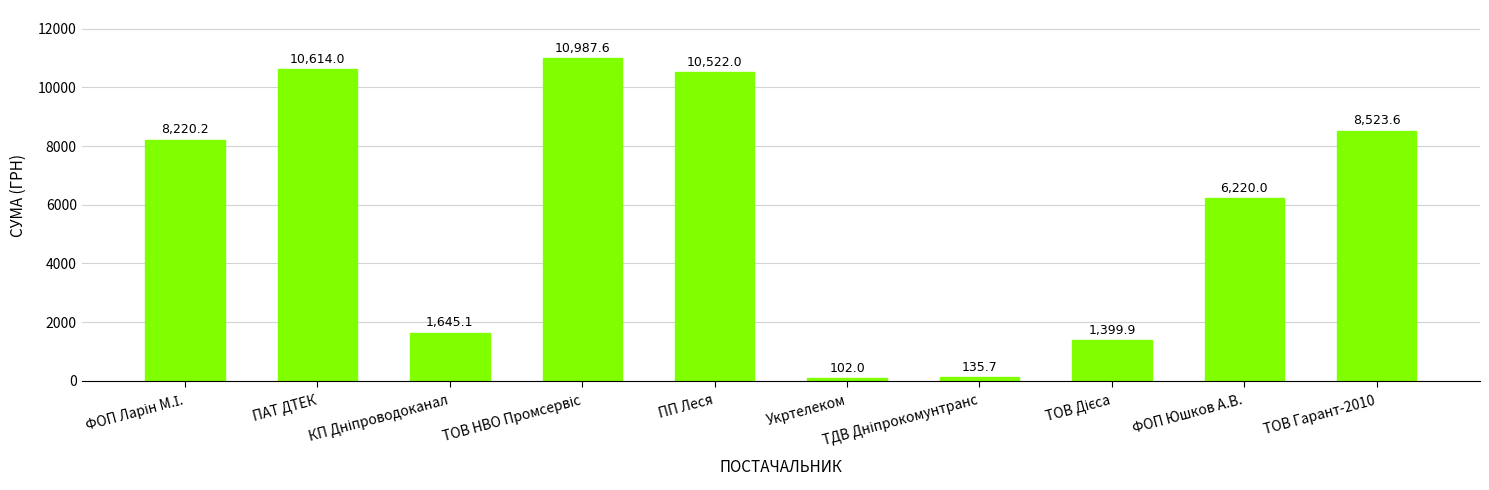

What is the smallest value displayed?

102.0